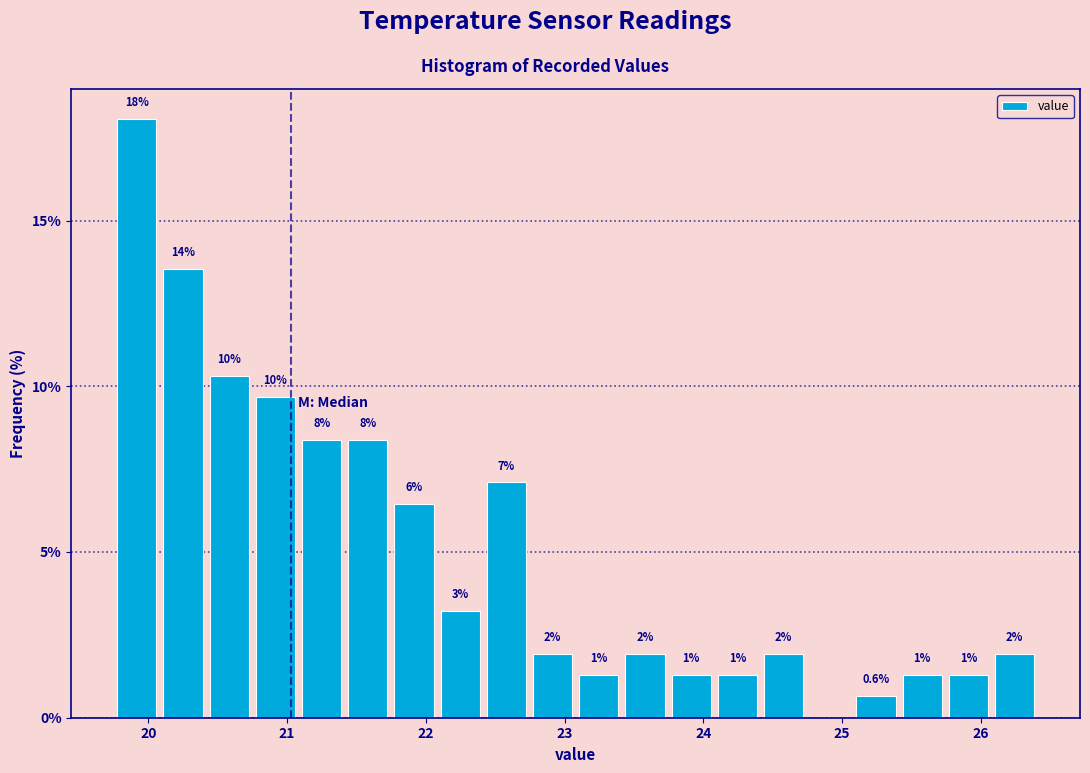

Read against the x-axis, roughly where is the centre of the tallest bar?

19.9